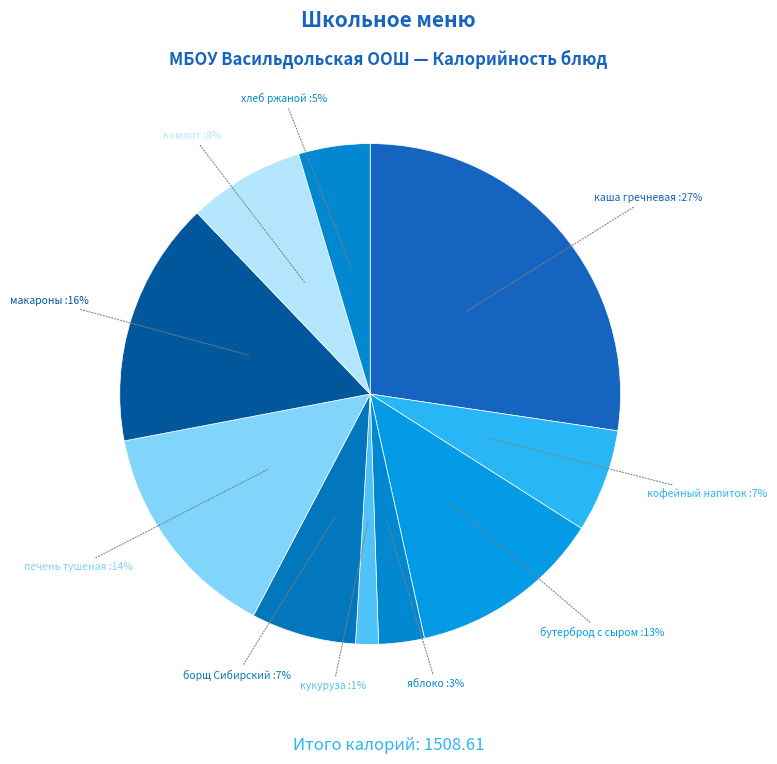

Is there a majority slice in this chart?

No